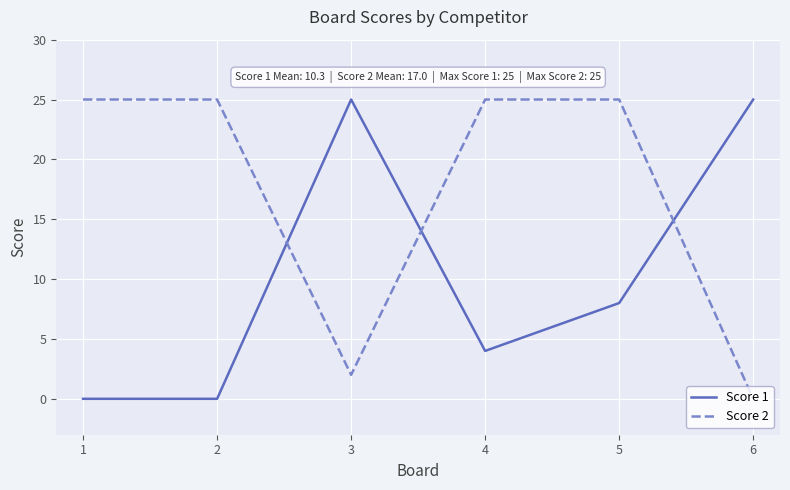

Is this an area chart (filled region under the line)?

No